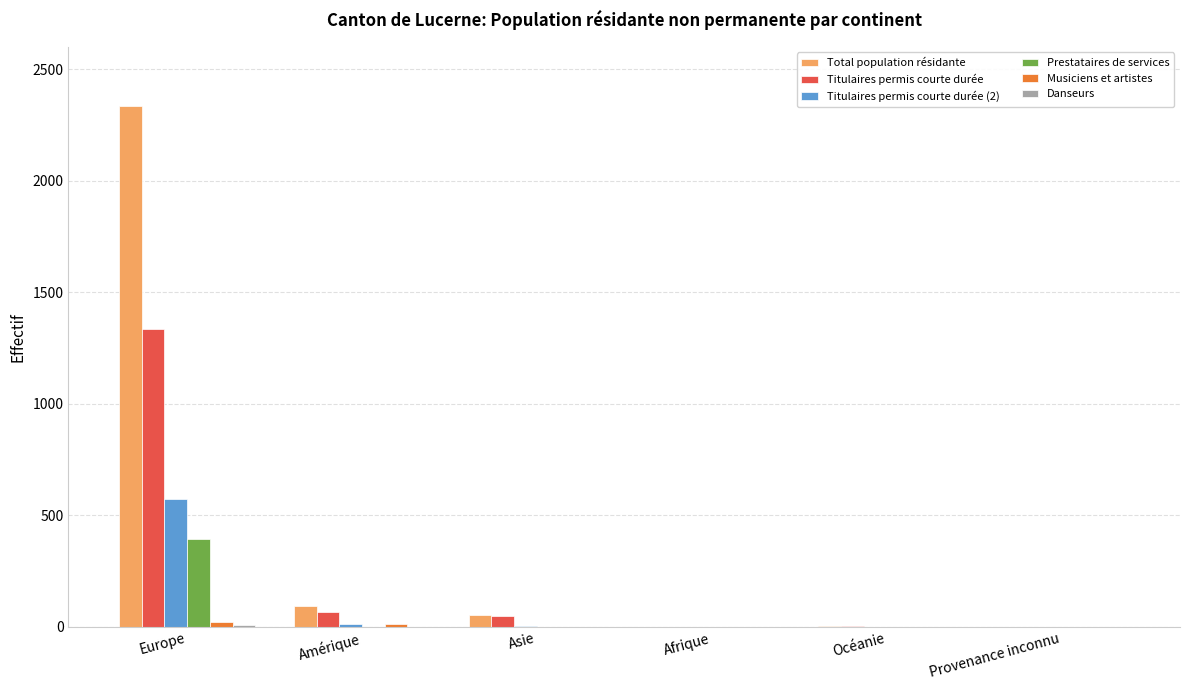

Are the bars horizontal?

No